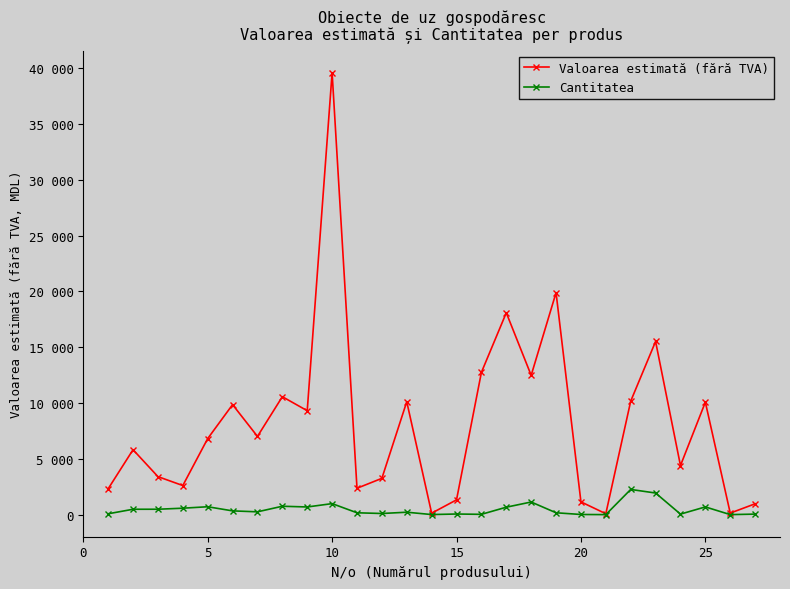

Is this an area chart (filled region under the line)?

No